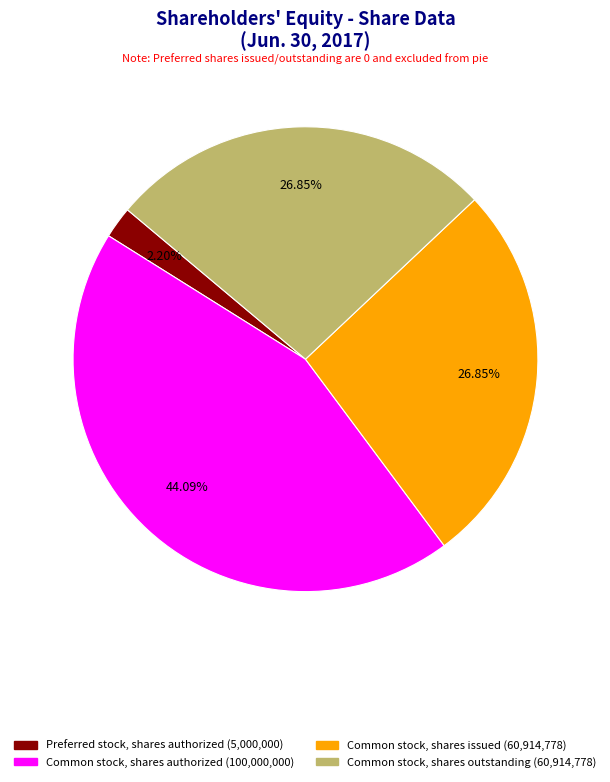

Is there any slice that represents more than half of the pie?

No